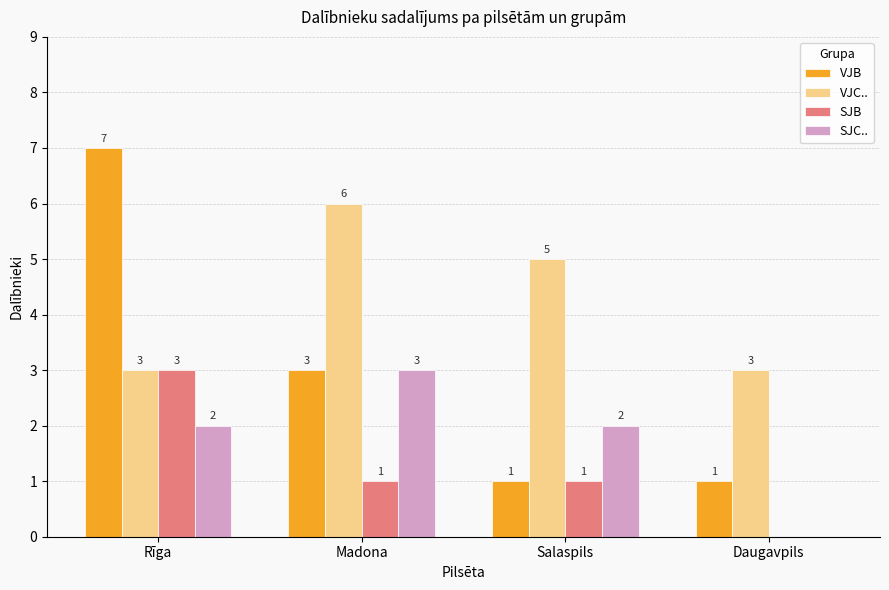

True or false: SJB has a value of 1 at Salaspils.

True